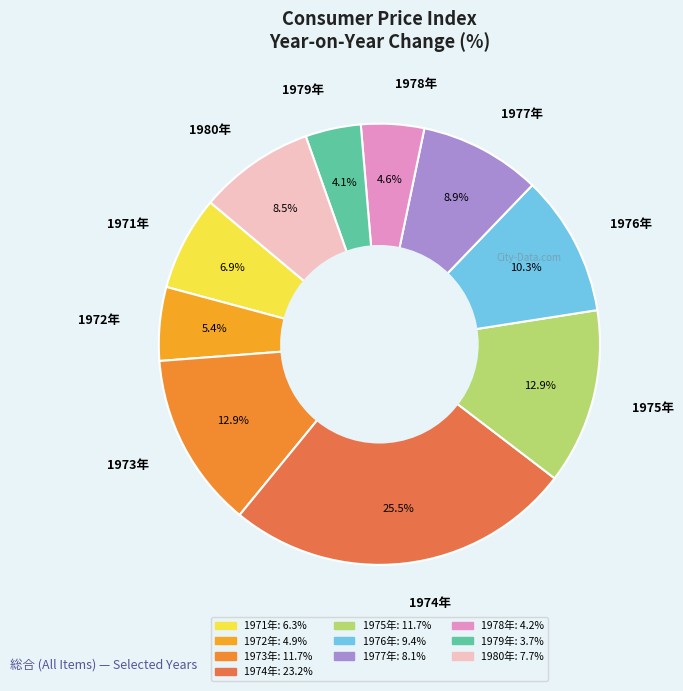

Between 1978年 and 1980年, which is larger?

1980年